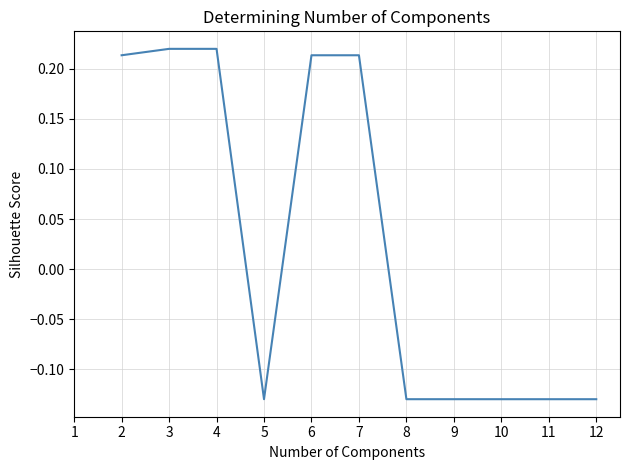

True or false: the data shows -0.2 at 10.

False